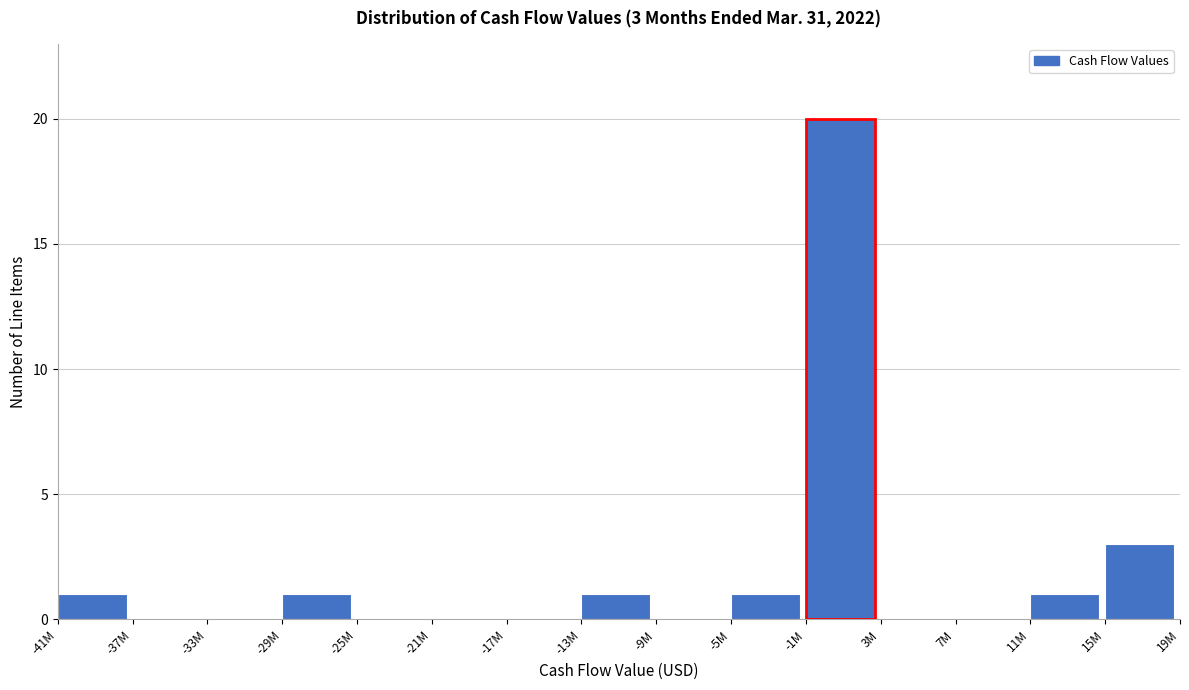

Reading left to right, transcribe all the data shown in this chart.

-41M=1	-37M=0	-33M=0	-29M=1	-25M=0	-21M=0	-17M=0	-13M=1	-9M=0	-5M=1	-1M=20	3M=0	7M=0	11M=1	15M=3